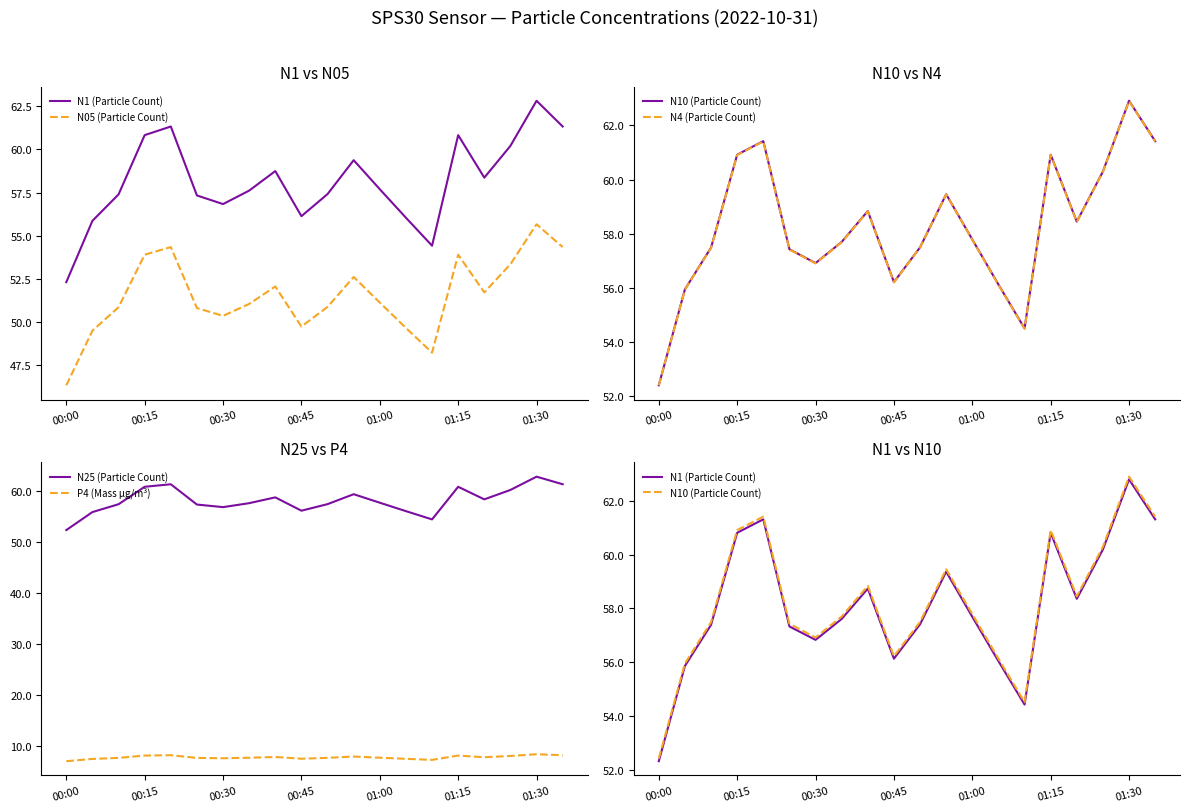

True or false: N05 (Particle Count) has more than 1 points higher than both neighbors.

True